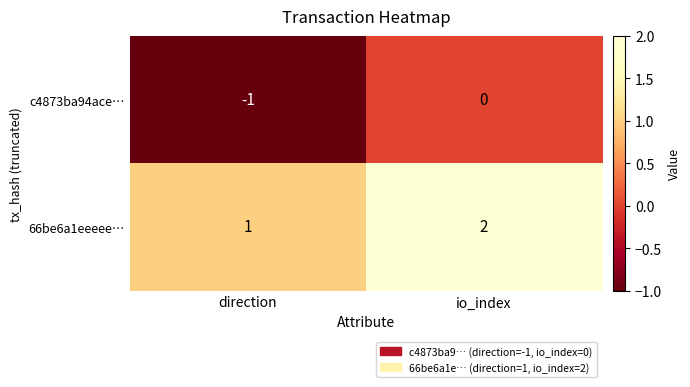

Rank the series at direction from lowest to highest value.

c4873ba94ace…, 66be6a1eeeee…